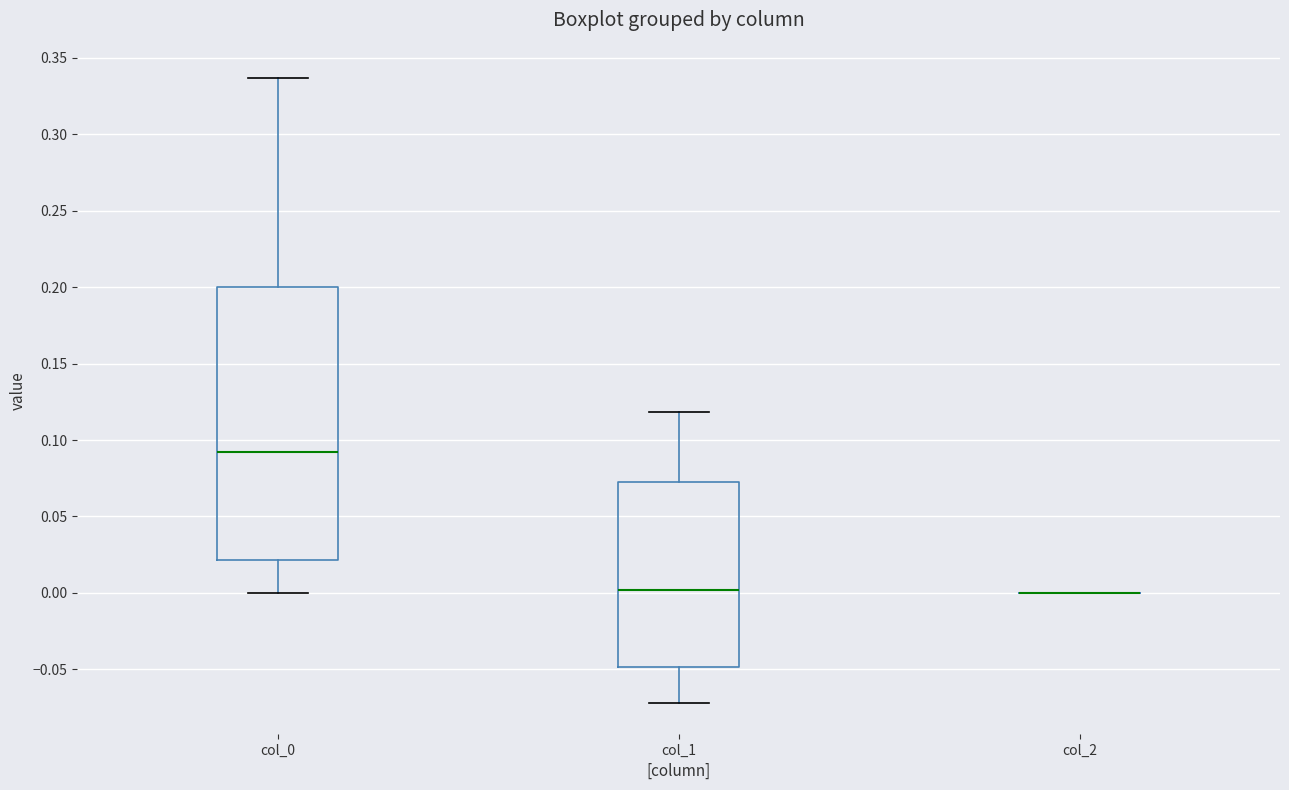

Reading left to right, read every box against the y-axis: the position of its median line, the range the box covers, and the ends of its whiskers. The values are not printed on the chart, so give them approximately, as read against the axis.

col_0: median 0.090, box 0.020 to 0.200, whiskers 0.000 to 0.335
col_1: median 0.000, box -0.050 to 0.070, whiskers -0.070 to 0.120
col_2: box collapsed to a line at 0.000, whiskers 0.000 to 0.000